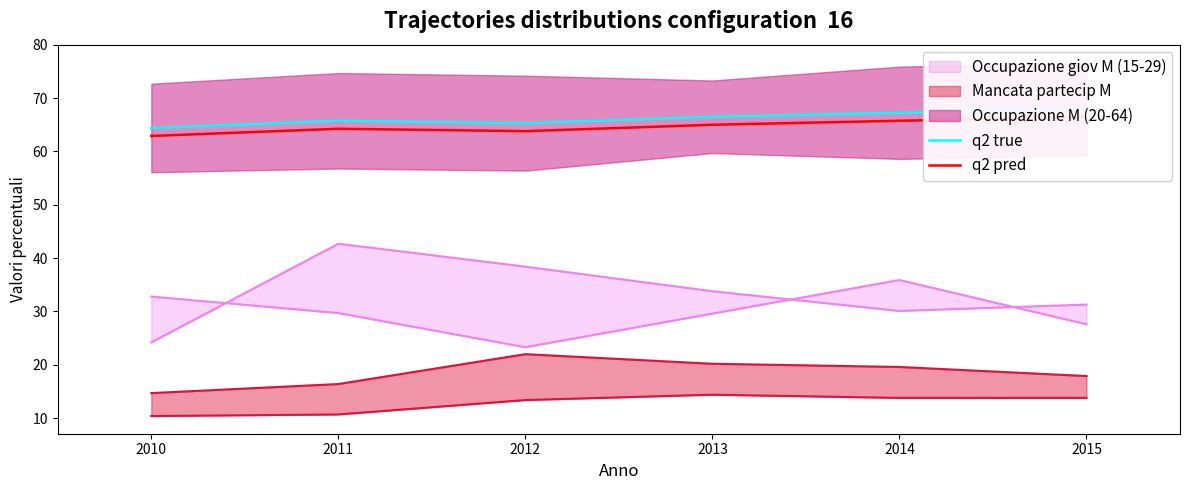

What is the sum of the q2 pred values at 2013 and 2012?

128.8